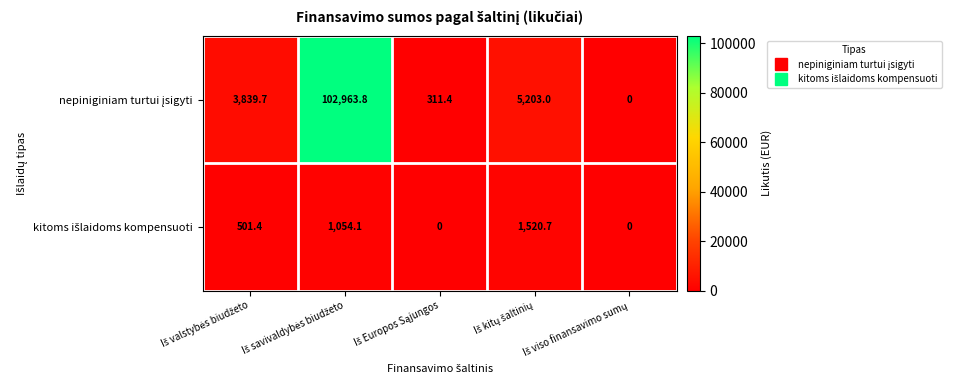

Which series has the largest range (max minus min)?

nepiniginiam turtui įsigyti